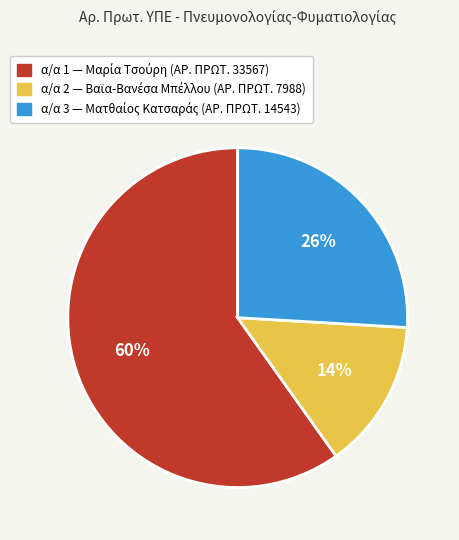

To the nearest percent, what is the difference between the largest and smallest slice percentages?

46%